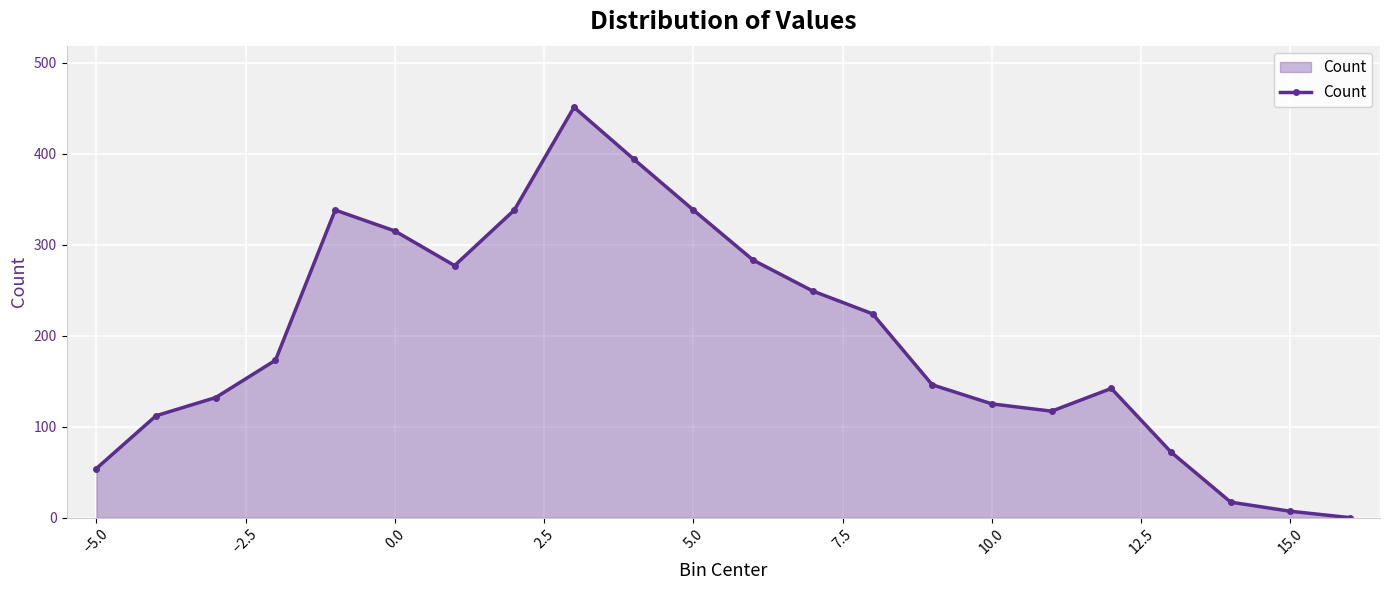

True or false: the data has more than 0 interior local peaks.

True